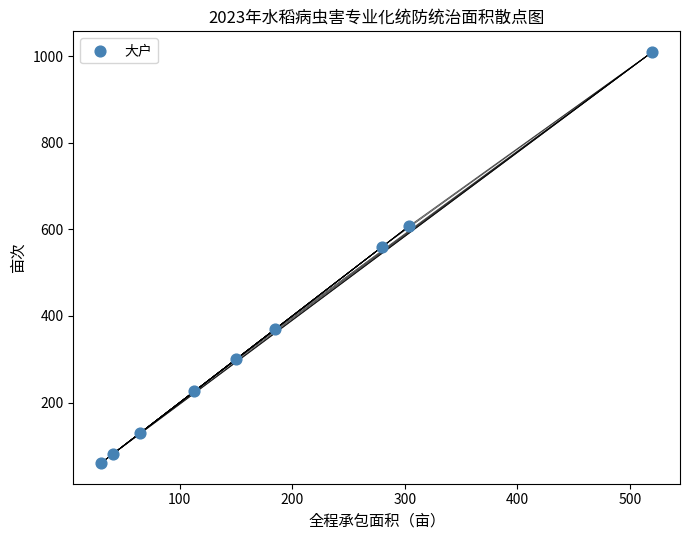

What Y value in the scatter plot is closest to 535?

560